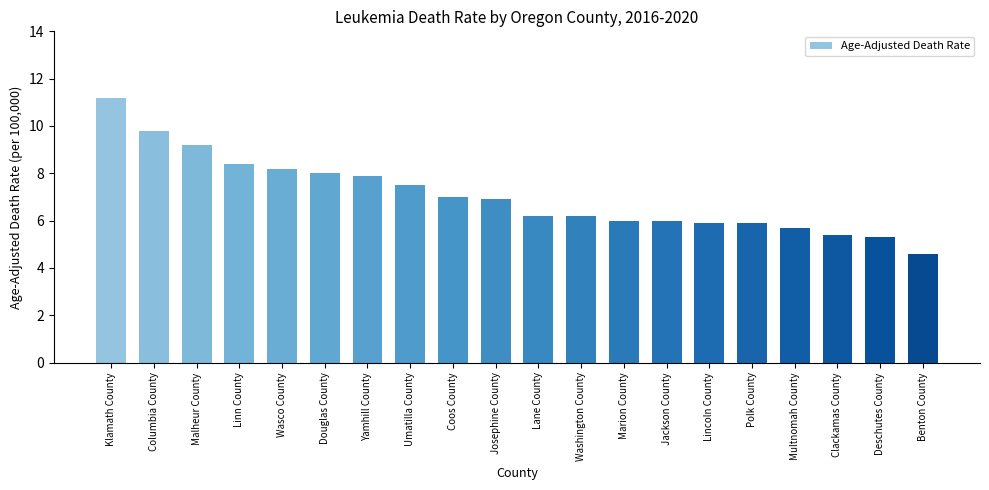

What is the ratio of the value at Multnomah County to the value at Lane County?

0.9